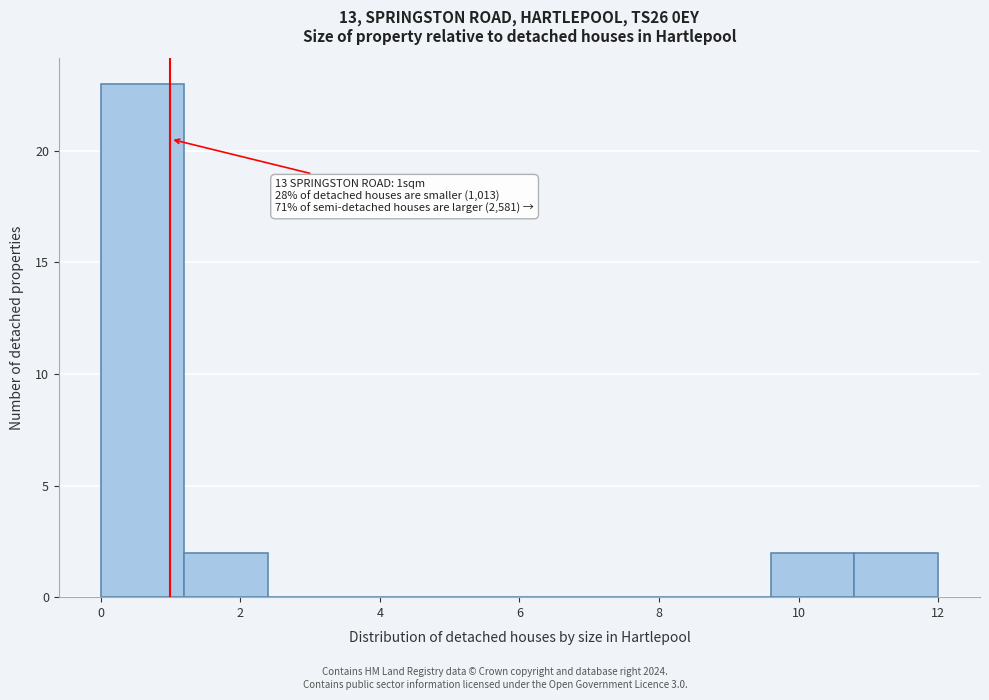

Over which range of the x-axis is the bar tallest?

0.0 to 1.2